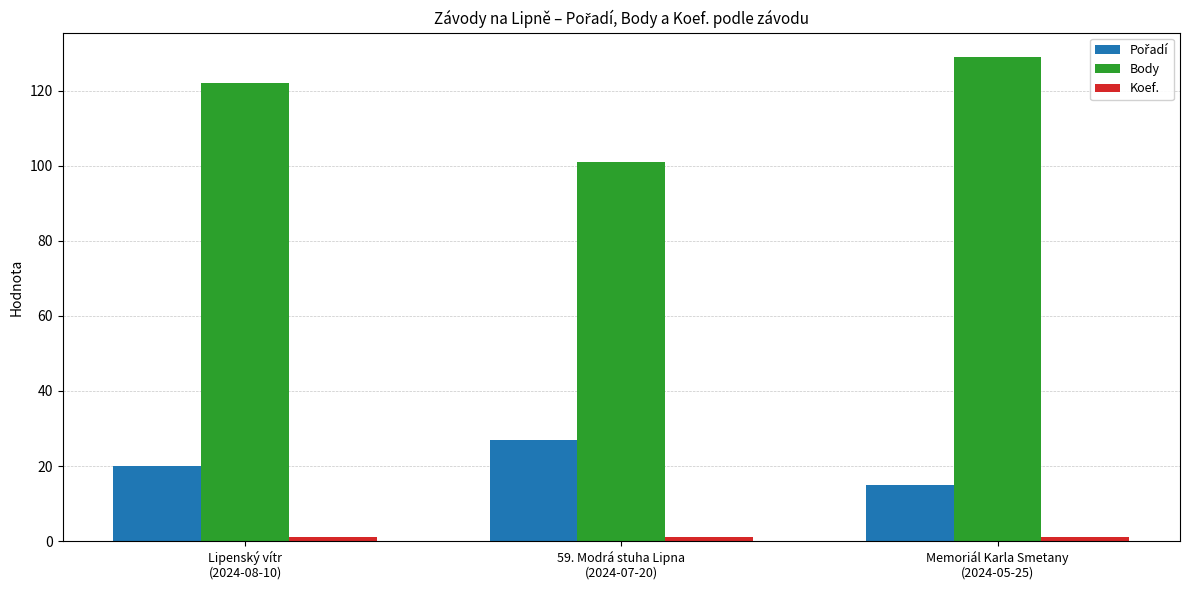

Which category has the highest value in the Body series?

Memoriál Karla Smetany
(2024-05-25)